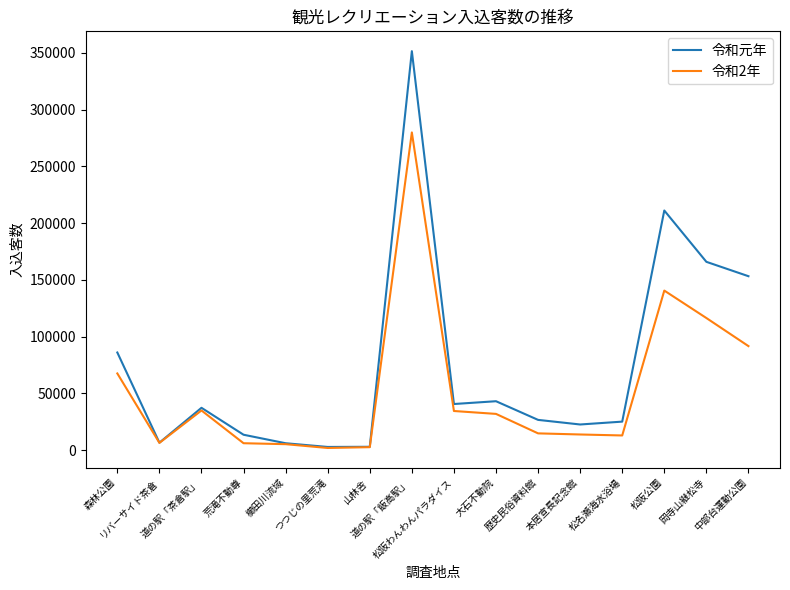

What is the maximum value shown in the chart?

351454